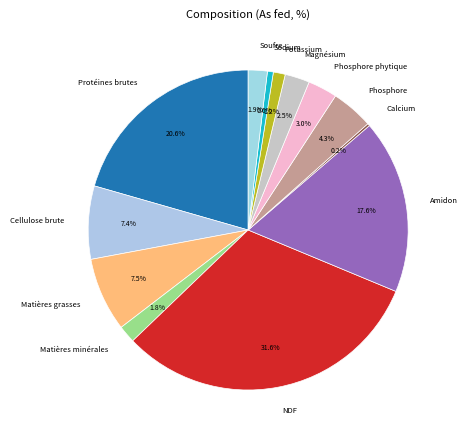

To the nearest percent, what percentage of the pie is NDF?

32%